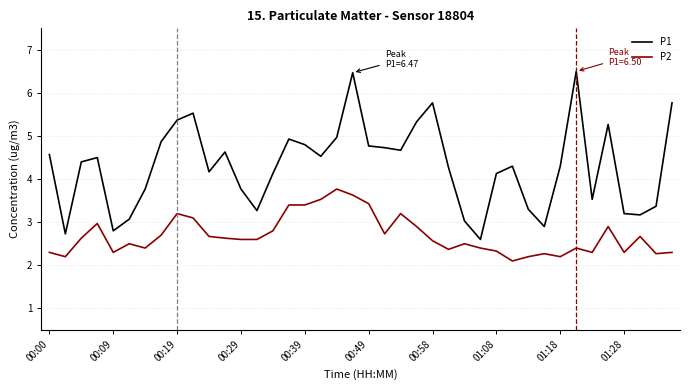

List the series in order of their overall mean, highest first.

P1, P2